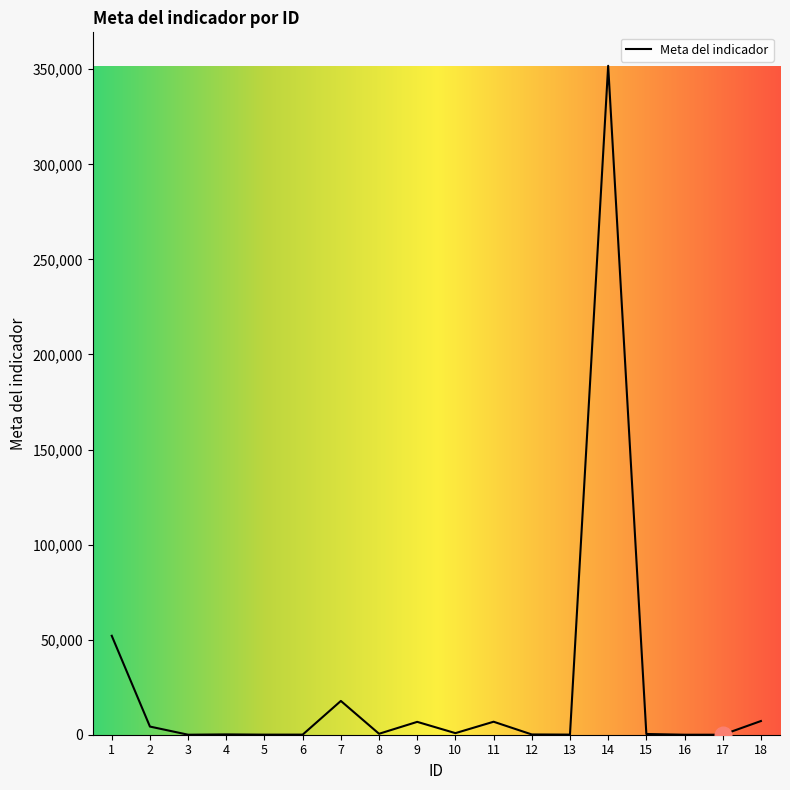

True or false: the data shows 76870 at 1.

False